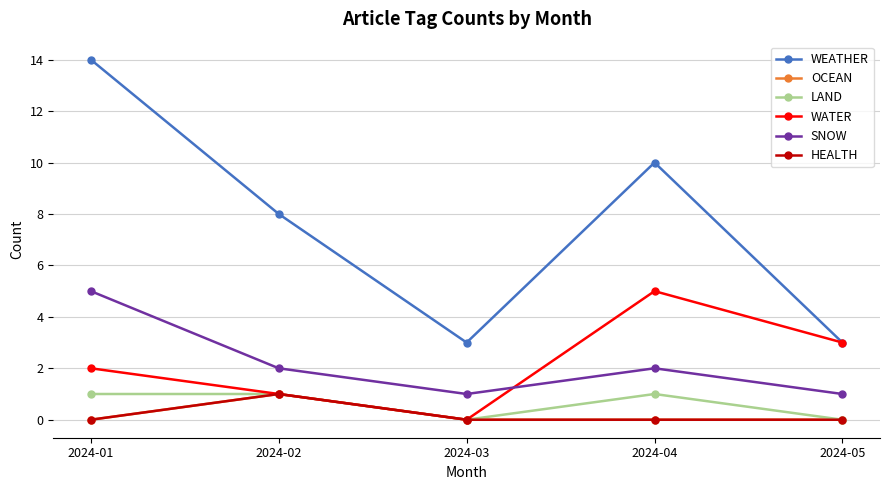

Rank the series at 2024-03 from highest to lowest value.

WEATHER, SNOW, OCEAN, LAND, WATER, HEALTH